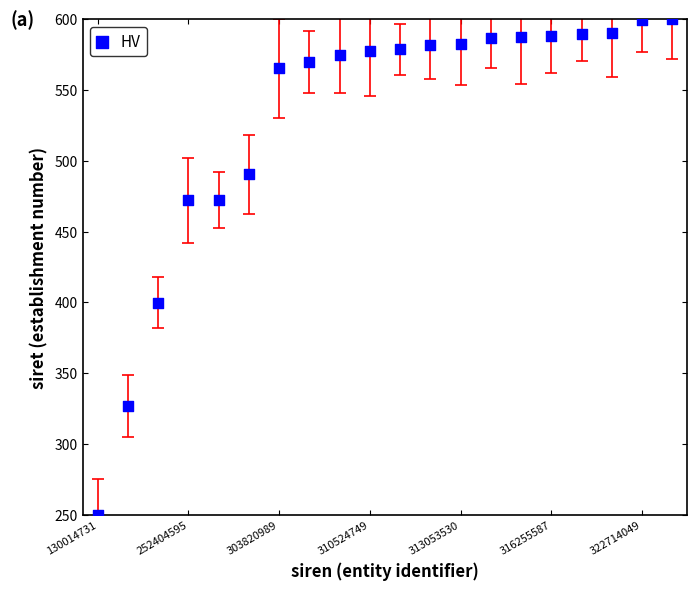

What Y value in the scatter plot is closest to 425?

399.5